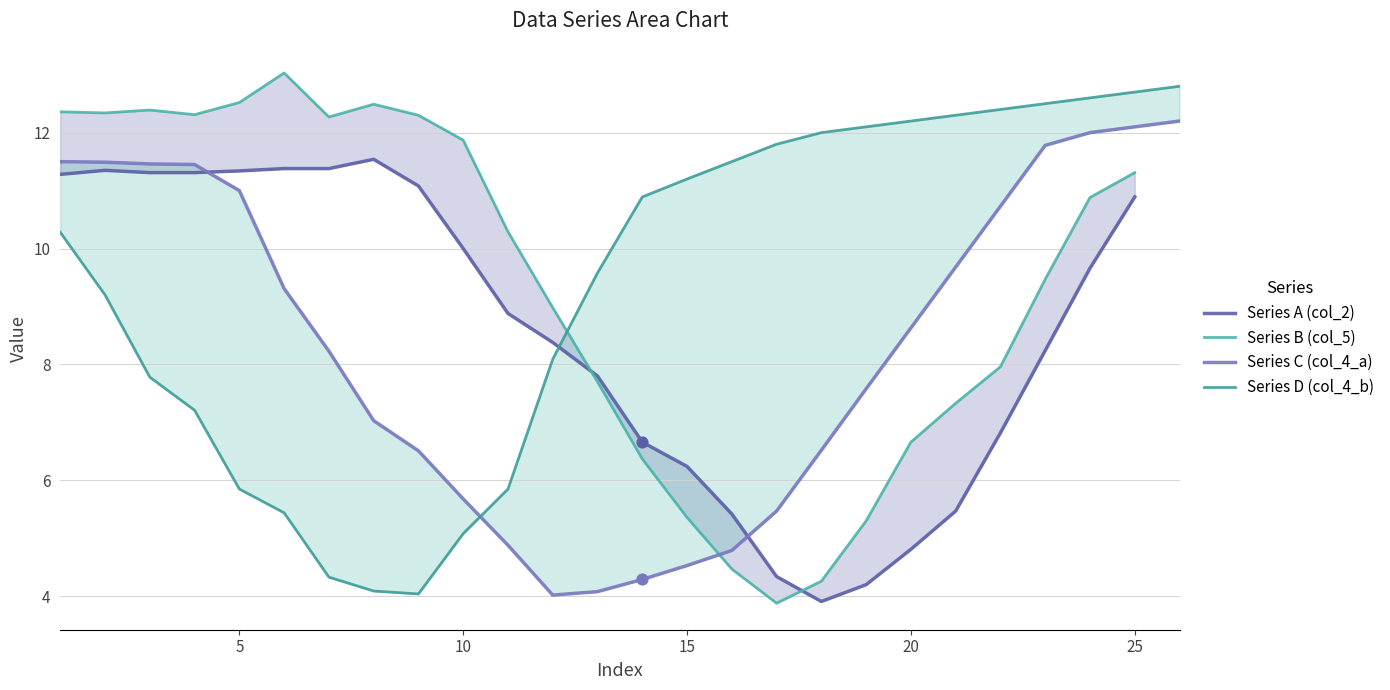

Which series has the largest total across all categories?

Series D (col_4_b)